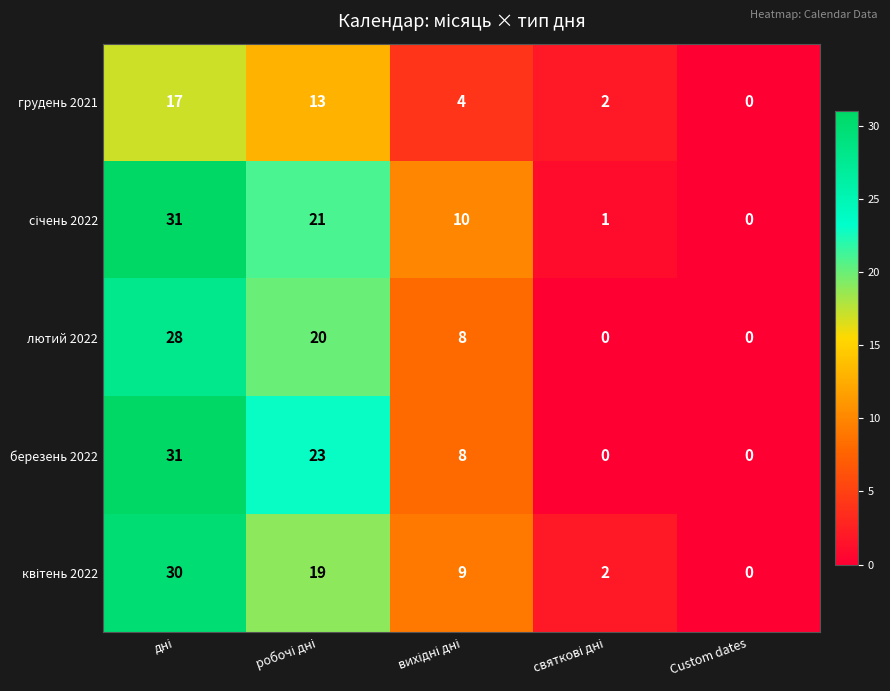

The value of березень 2022 at Custom dates is 0. True or false?

True